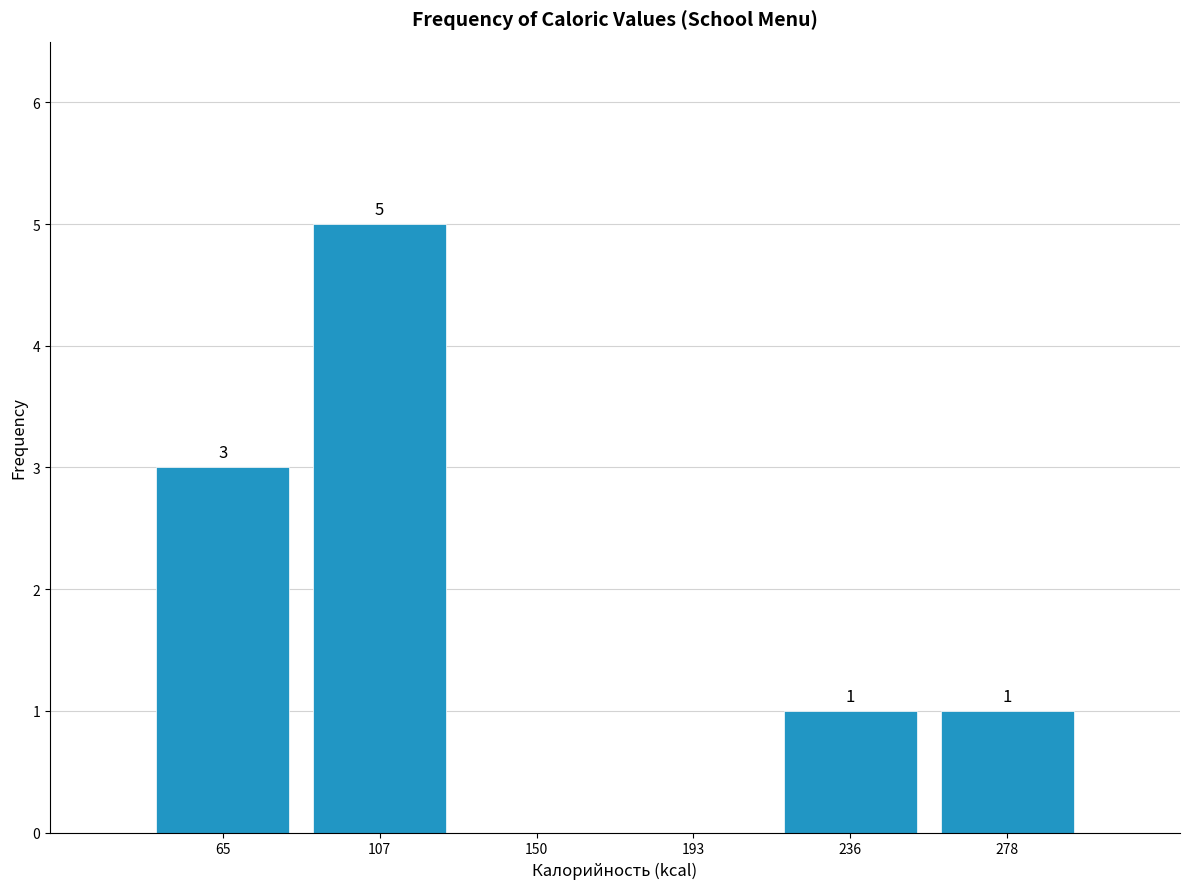

Which range on the x-axis has the tallest bar?

85 to 130